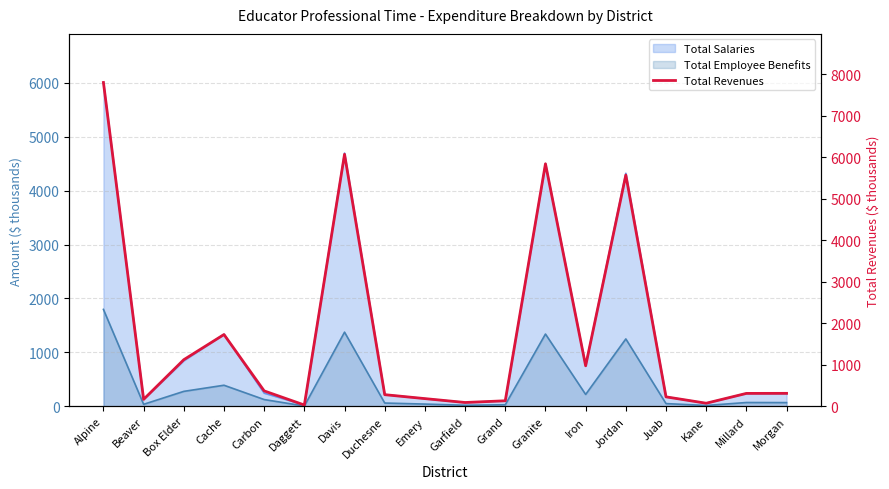

True or false: there are more than 1 points higher than both neighbors.

True